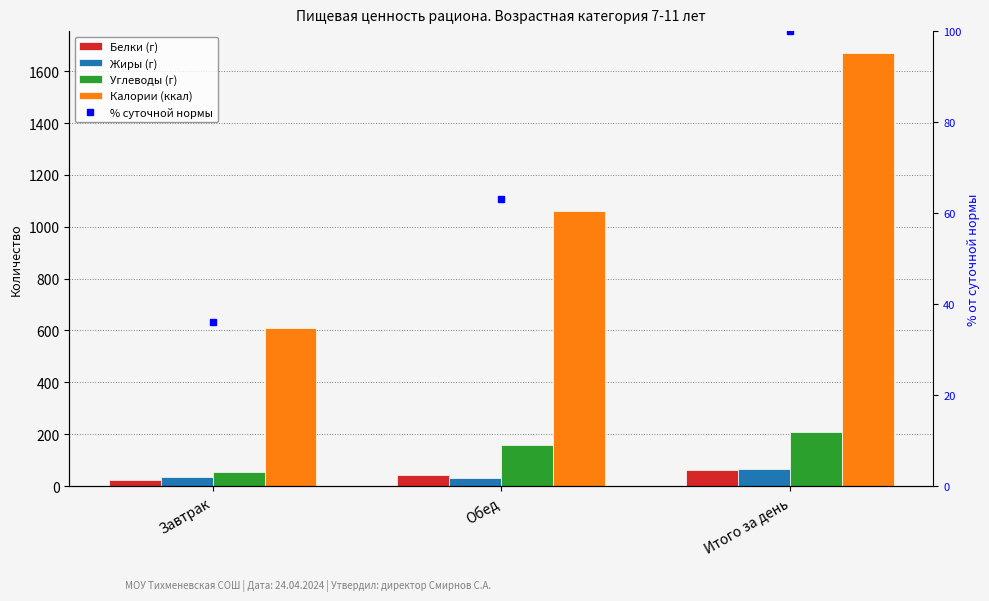

How many data points does each series have?

3